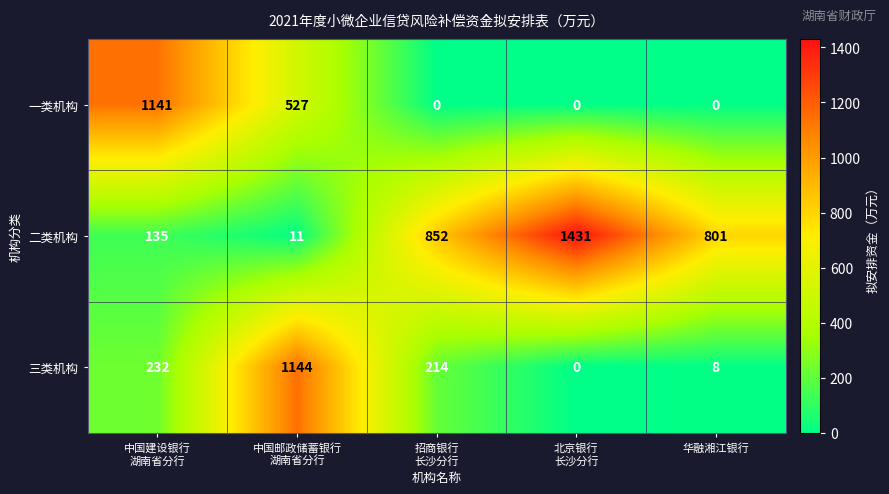

How many data points in 三类机构 are less than 214?

2